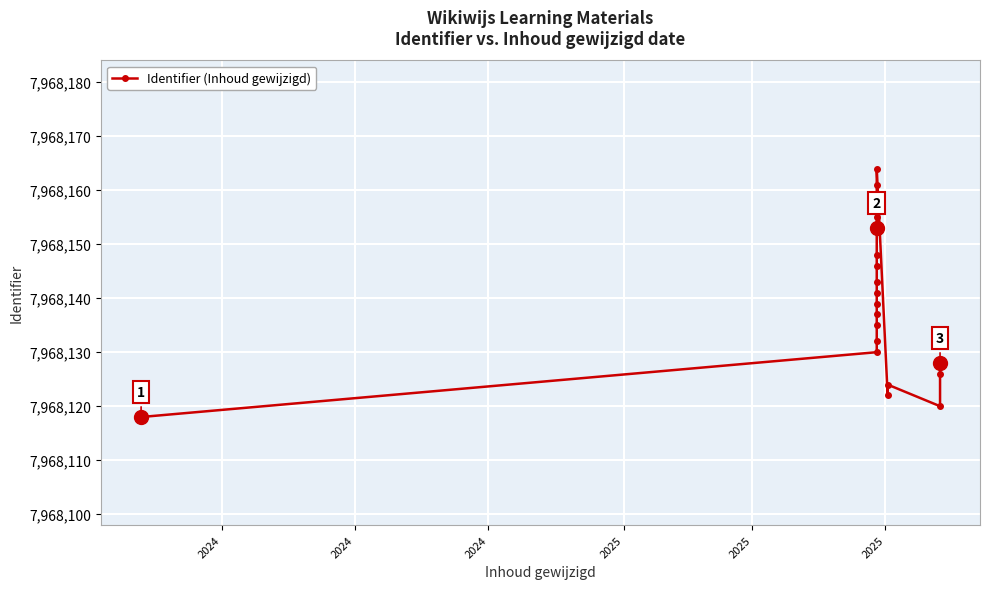

How many data points does each series have?

20